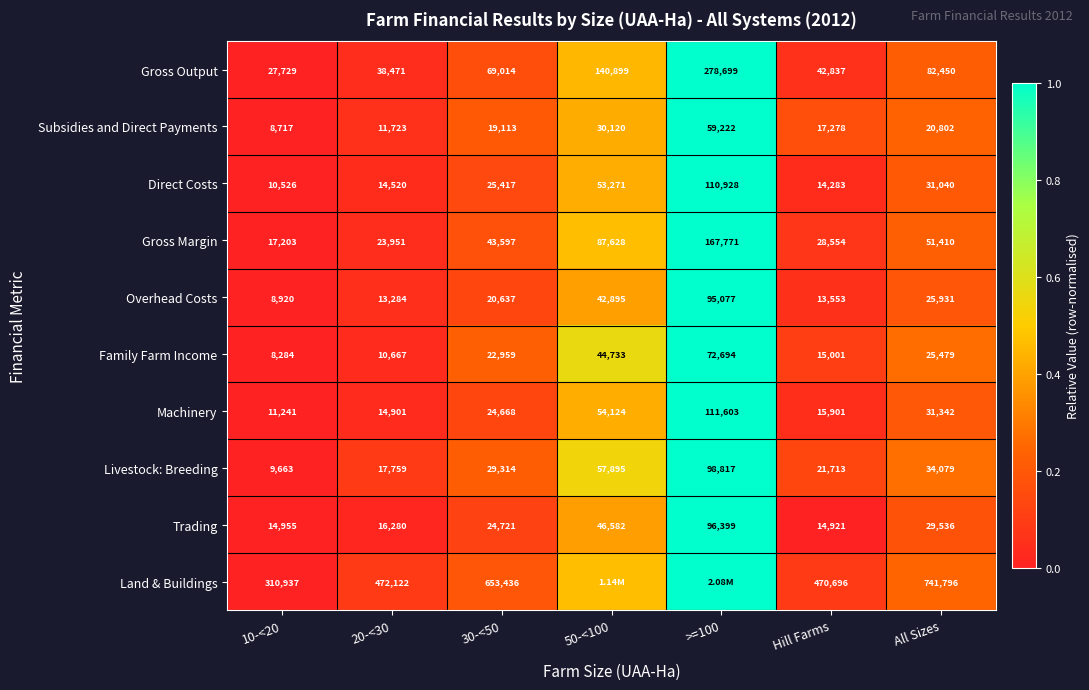

At how many categories does at least one series exceed 0?

7